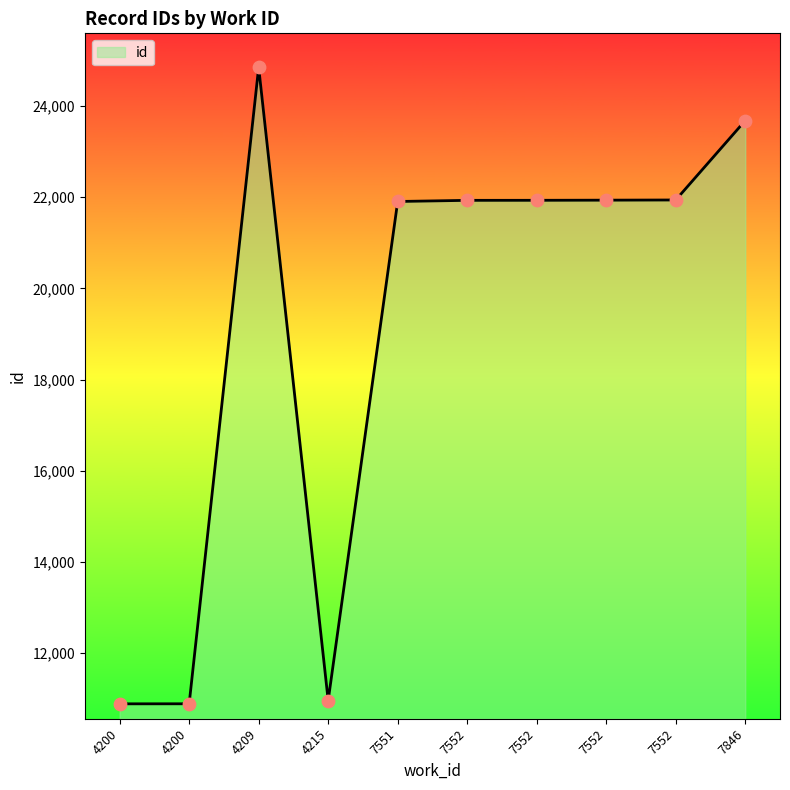

Which has a higher value, 7551 or 4209?

4209